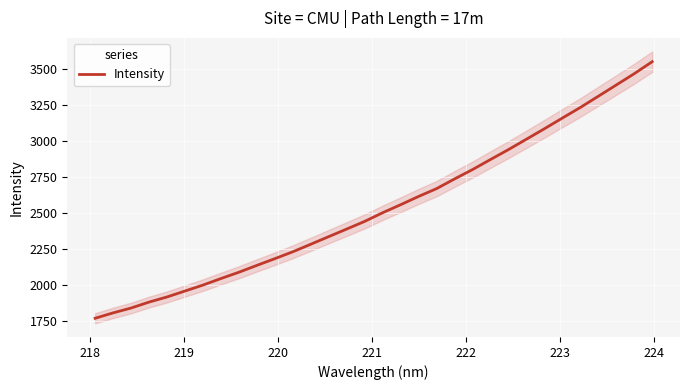

What is the minimum value for Intensity?

1770.5